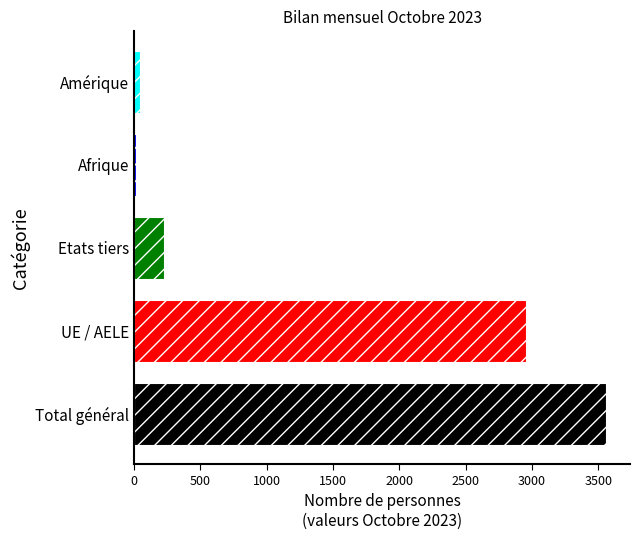

What is the greatest value displayed?

3561